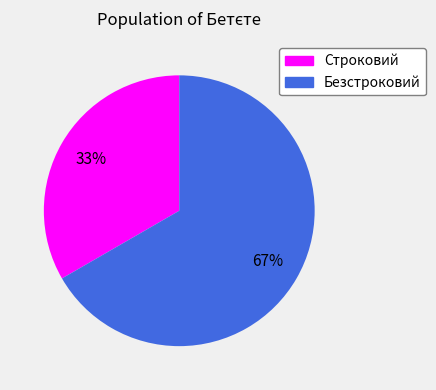

To the nearest percent, what percentage of the pie is Строковий?

33%